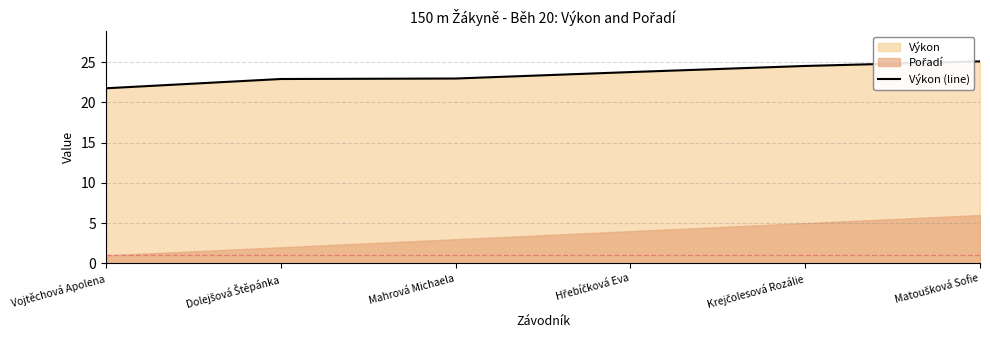

What is the label of the 6th point from the right?

Vojtěchová Apolena